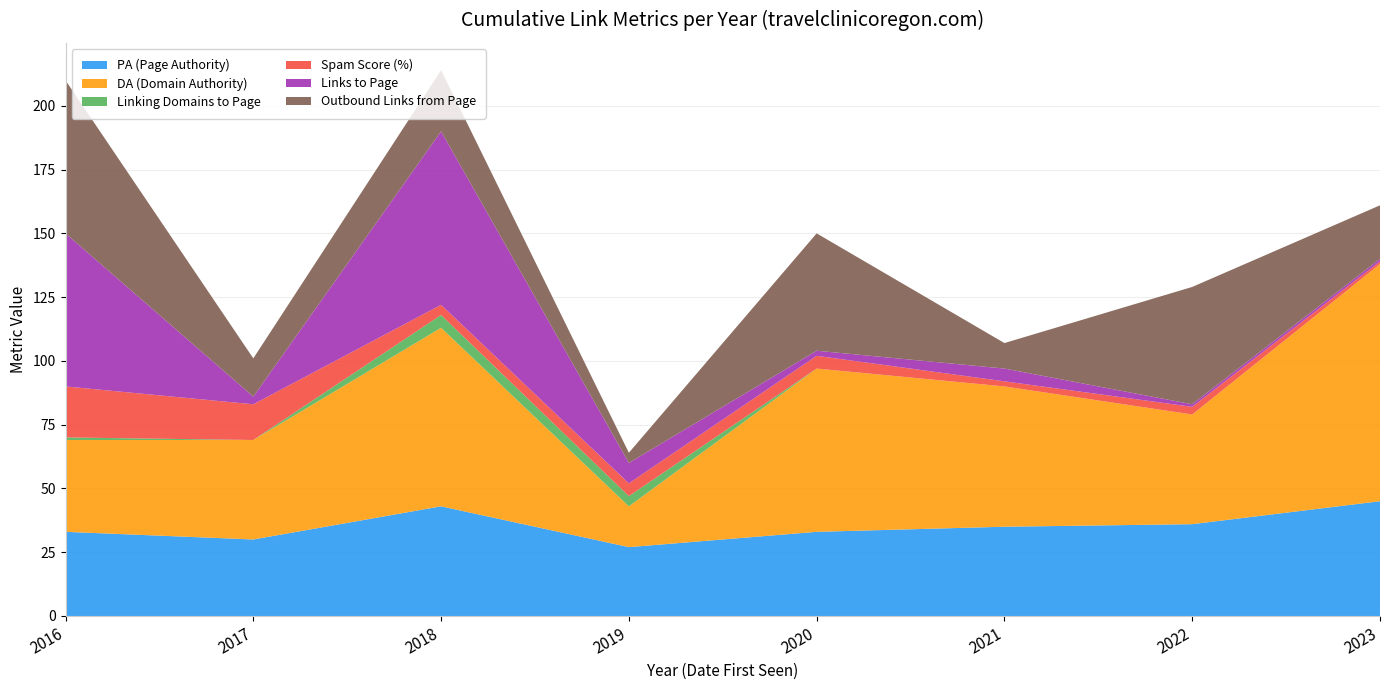

Reading left to right, extract all data points from this chart.

PA (Page Authority): 2016=33	2017=30	2018=43	2019=27	2020=33	2021=35	2022=36	2023=45
DA (Domain Authority): 2016=36	2017=39	2018=70	2019=16	2020=64	2021=55	2022=43	2023=93
Linking Domains to Page: 2016=1	2017=0	2018=5	2019=4	2020=0	2021=0	2022=0	2023=0
Spam Score (%): 2016=20	2017=14	2018=4	2019=5	2020=5	2021=2	2022=3	2023=1
Links to Page: 2016=60	2017=3	2018=68	2019=8	2020=2	2021=5	2022=1	2023=1
Outbound Links from Page: 2016=60	2017=15	2018=24	2019=4	2020=46	2021=10	2022=46	2023=21